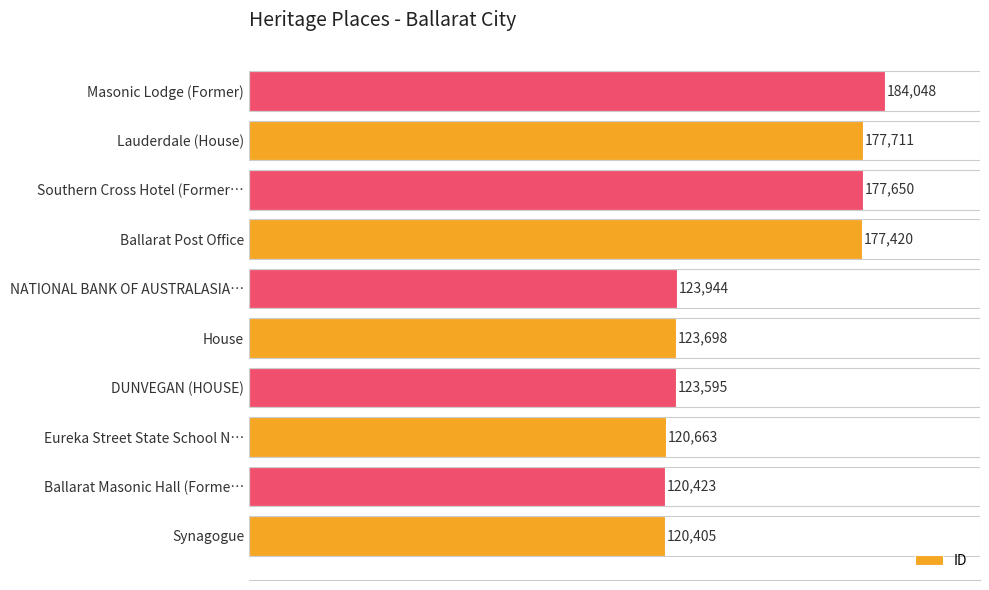

Read the value at Southern Cross Hotel (Former…, to the nearest 10.

177650